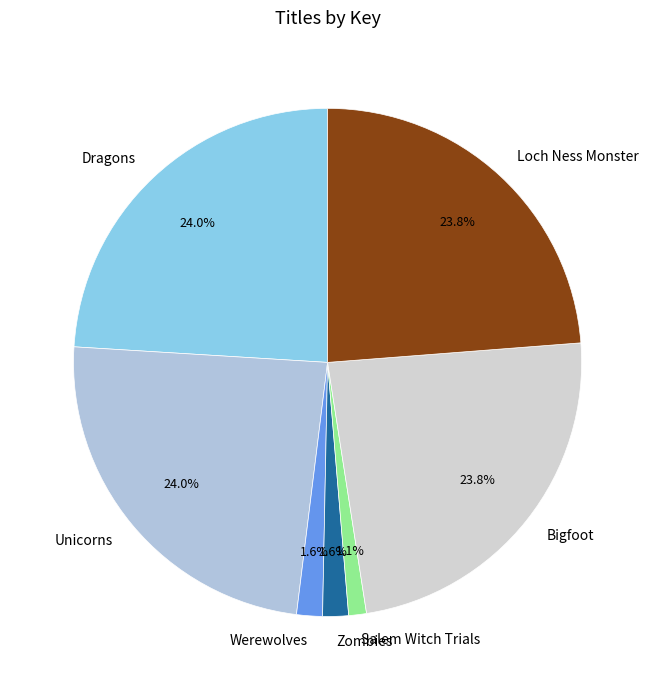

To the nearest percent, what portion does Werewolves represent?

2%